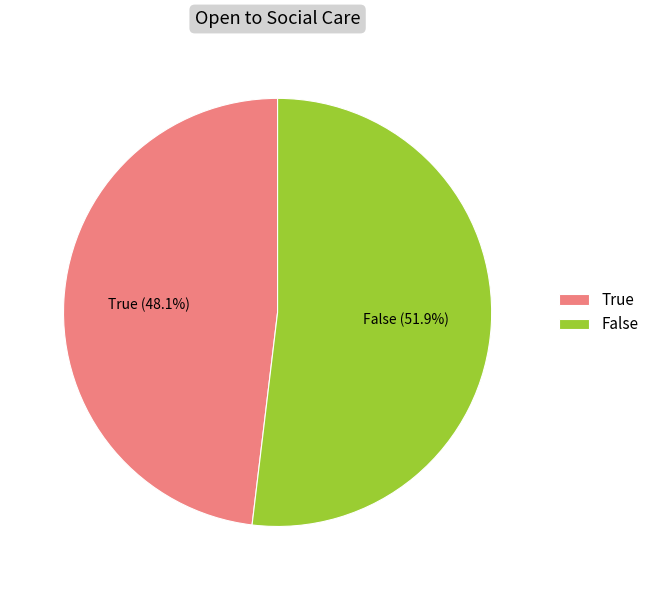

How many slices are in this pie chart?

2